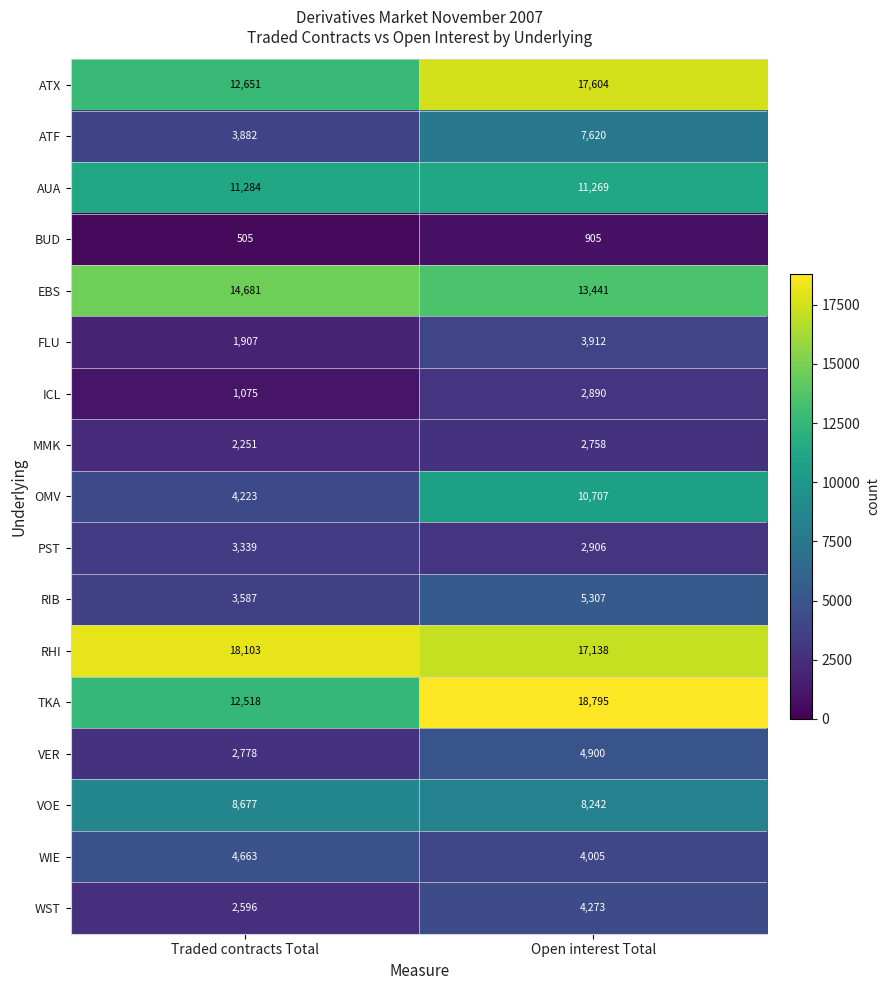

True or false: RHI has a value of 26301 at Open interest Total.

False